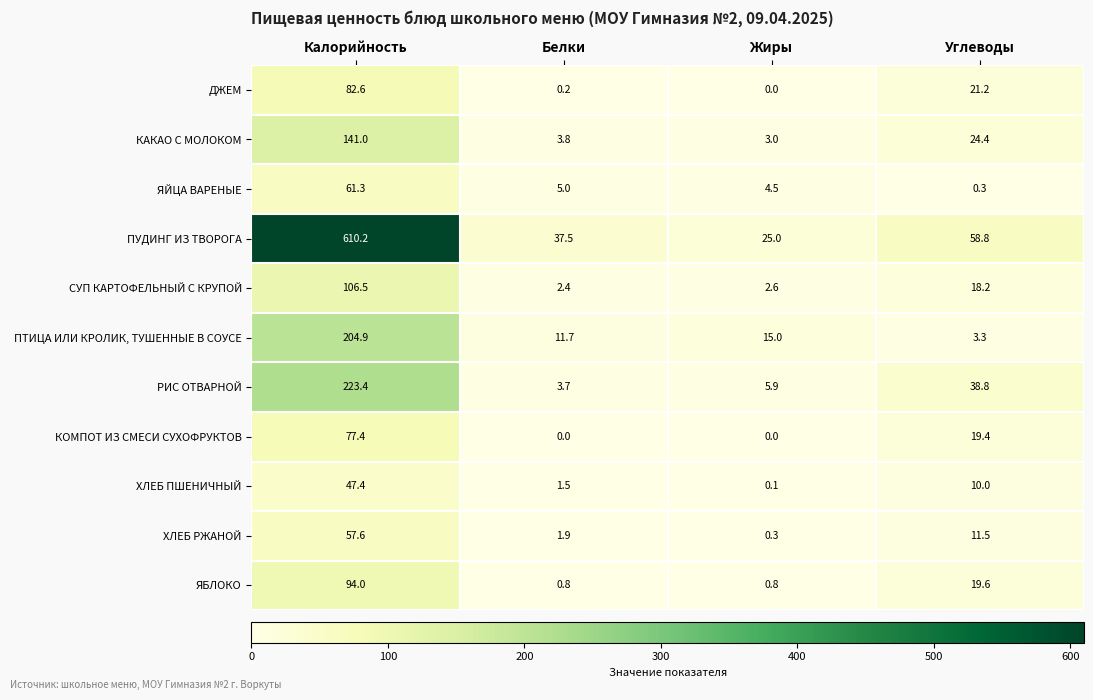

Rank the series at Углеводы from highest to lowest value.

ПУДИНГ ИЗ ТВОРОГА, РИС ОТВАРНОЙ, КАКАО С МОЛОКОМ, ДЖЕМ, ЯБЛОКО, КОМПОТ ИЗ СМЕСИ СУХОФРУКТОВ, СУП КАРТОФЕЛЬНЫЙ С КРУПОЙ, ХЛЕБ РЖАНОЙ, ХЛЕБ ПШЕНИЧНЫЙ, ПТИЦА ИЛИ КРОЛИК, ТУШЕННЫЕ В СОУСЕ, ЯЙЦА ВАРЕНЫЕ